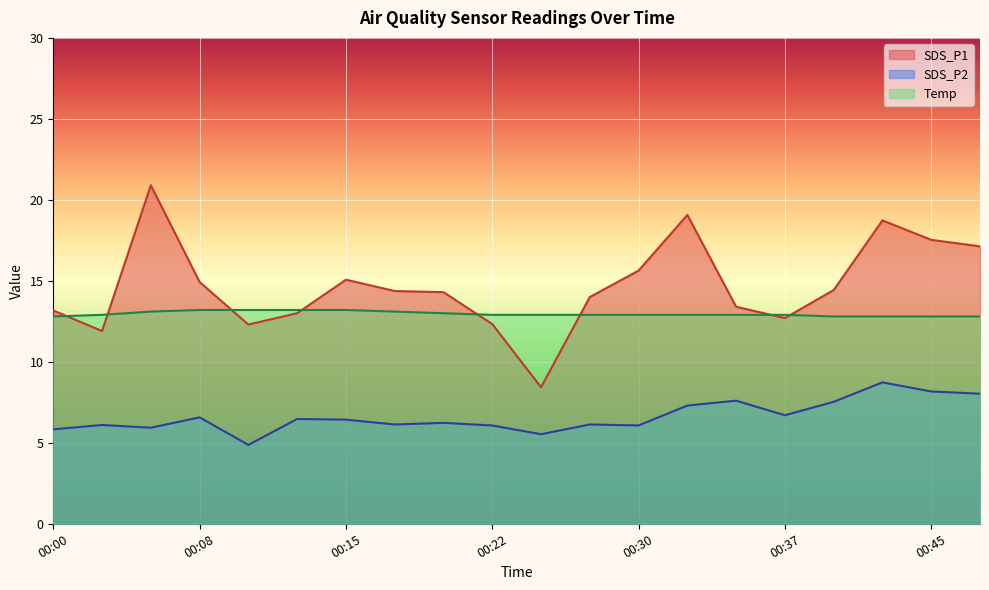

Is the value of Temp at 00:03 greater than the value of SDS_P2 at 00:05?

Yes